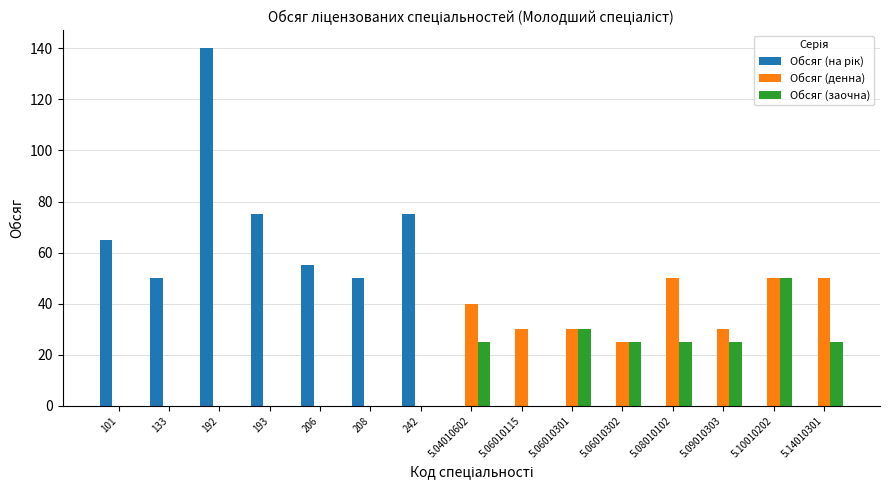

Is it true that Обсяг (заочна) equals 25 at 5.14010301?

True